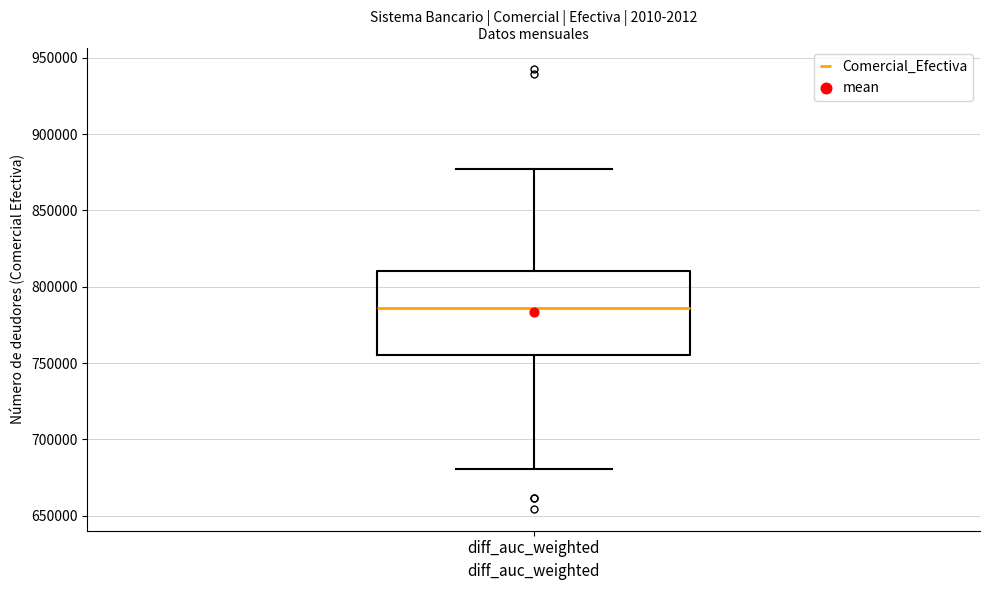

Transcribe this box plot: give where the median line is, the range the box spans, and where the two whiskers end, as read against the y-axis. The values are not printed on the chart, so give them approximately, as read against the axis.

median 785000, box 755000 to 810000, whiskers 680000 to 875000